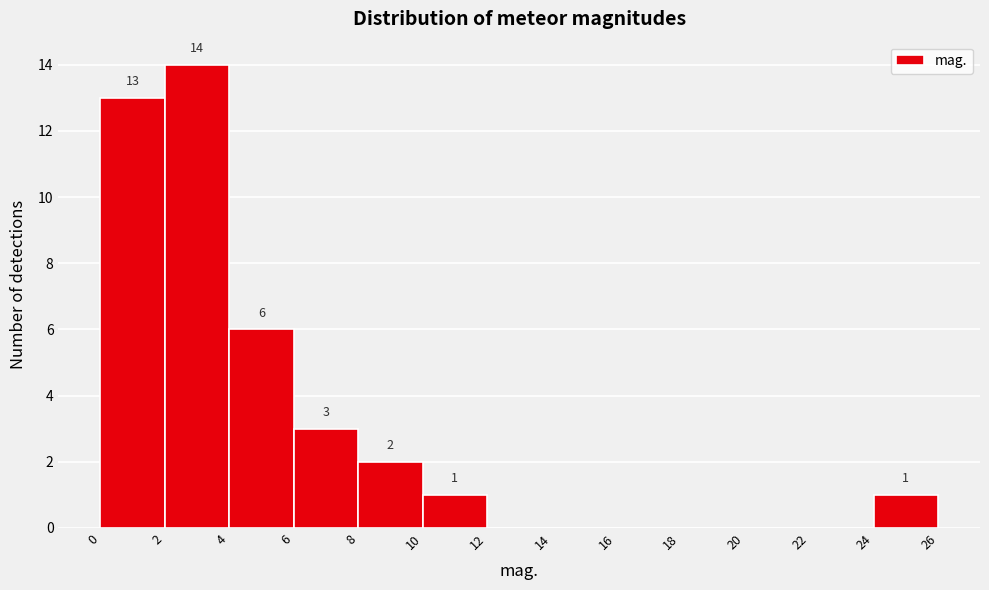

Over which range of the x-axis is the bar tallest?

2 to 4